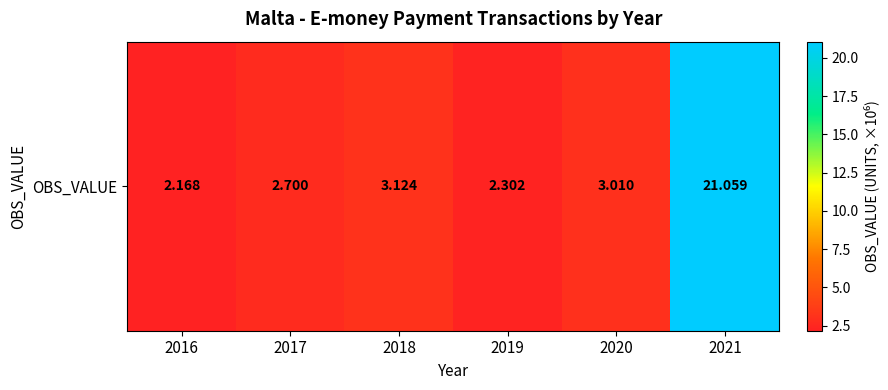

Reading right to left, what are all the values shown in this chart?

2021=21.1	2020=3.0	2019=2.3	2018=3.1	2017=2.7	2016=2.2